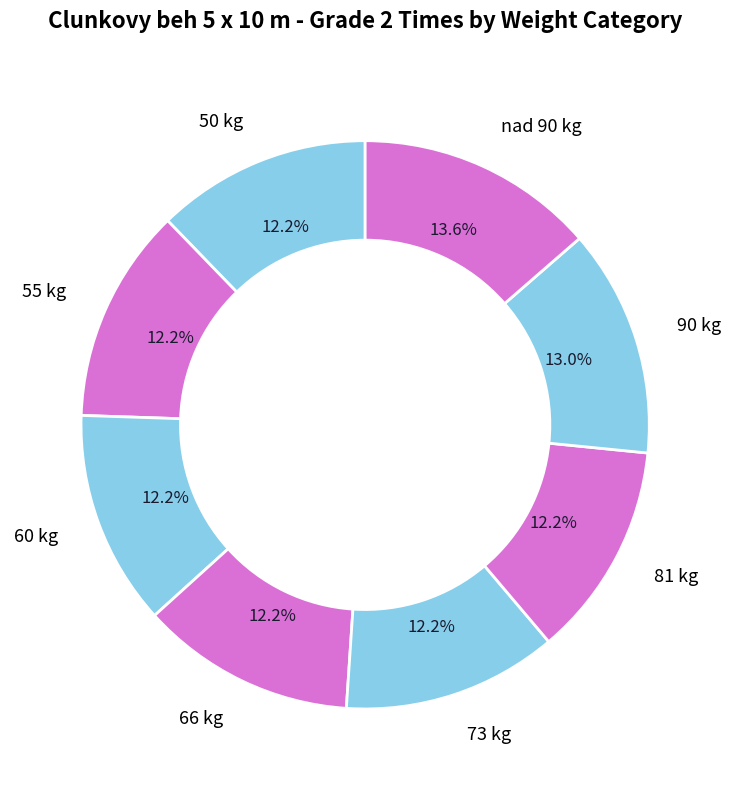

Which category has the biggest portion of the pie?

nad 90 kg